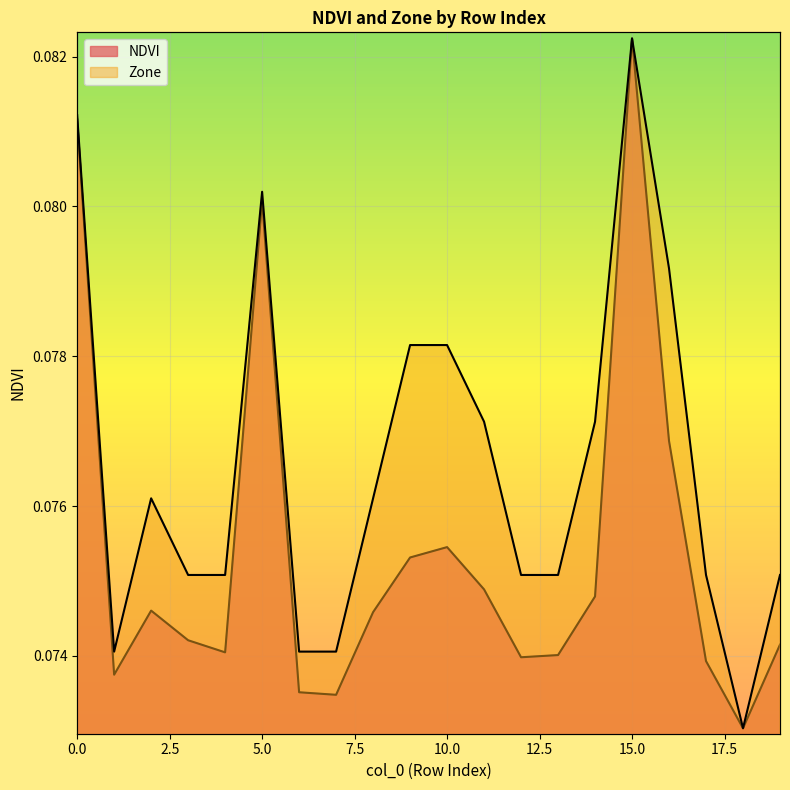

How many interior local valleys does the NDVI series have?

5